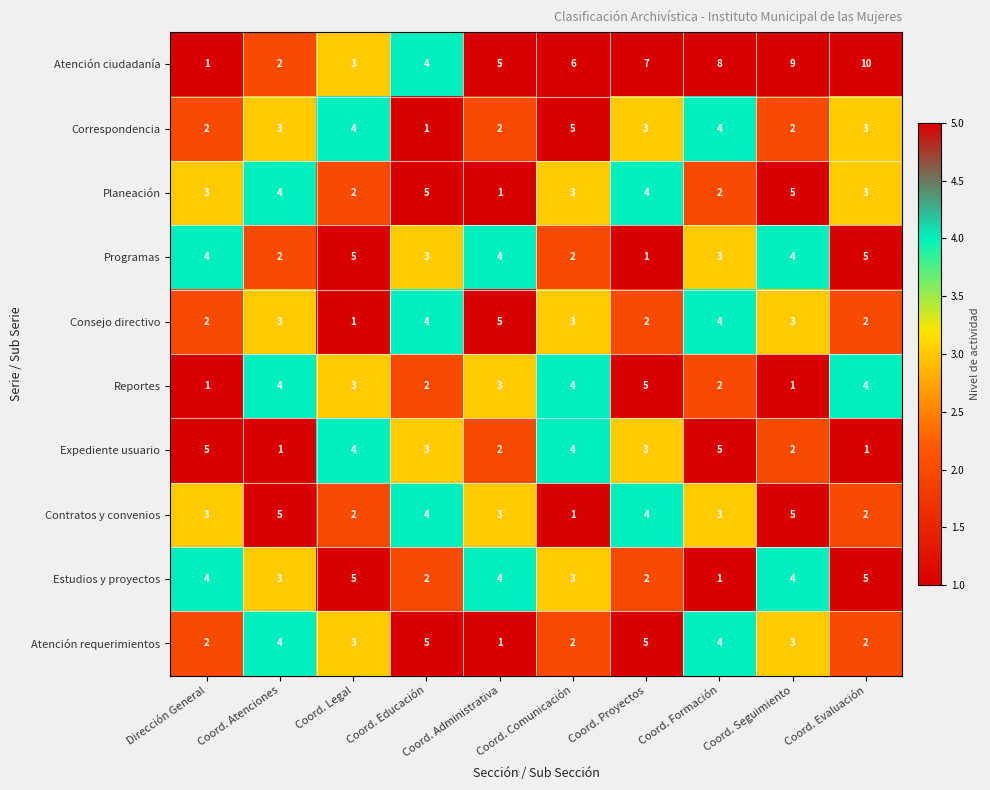

What is the average value of the Atención requerimientos series?

3